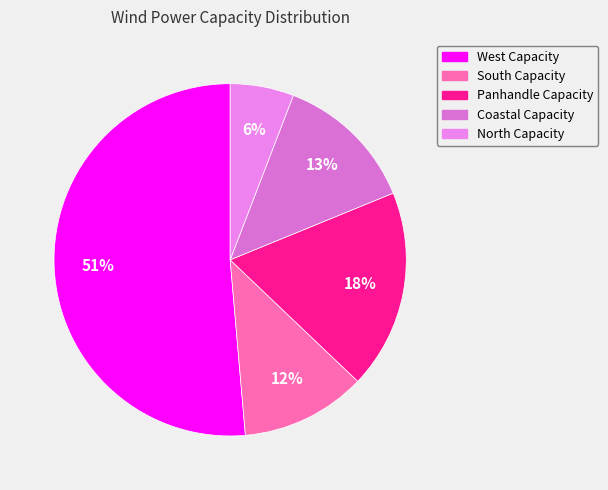

Between West Capacity and South Capacity, which is larger?

West Capacity